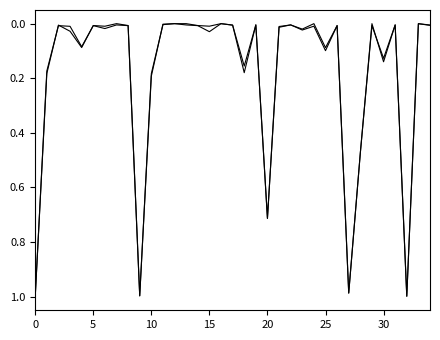

Is this an area chart (filled region under the line)?

No